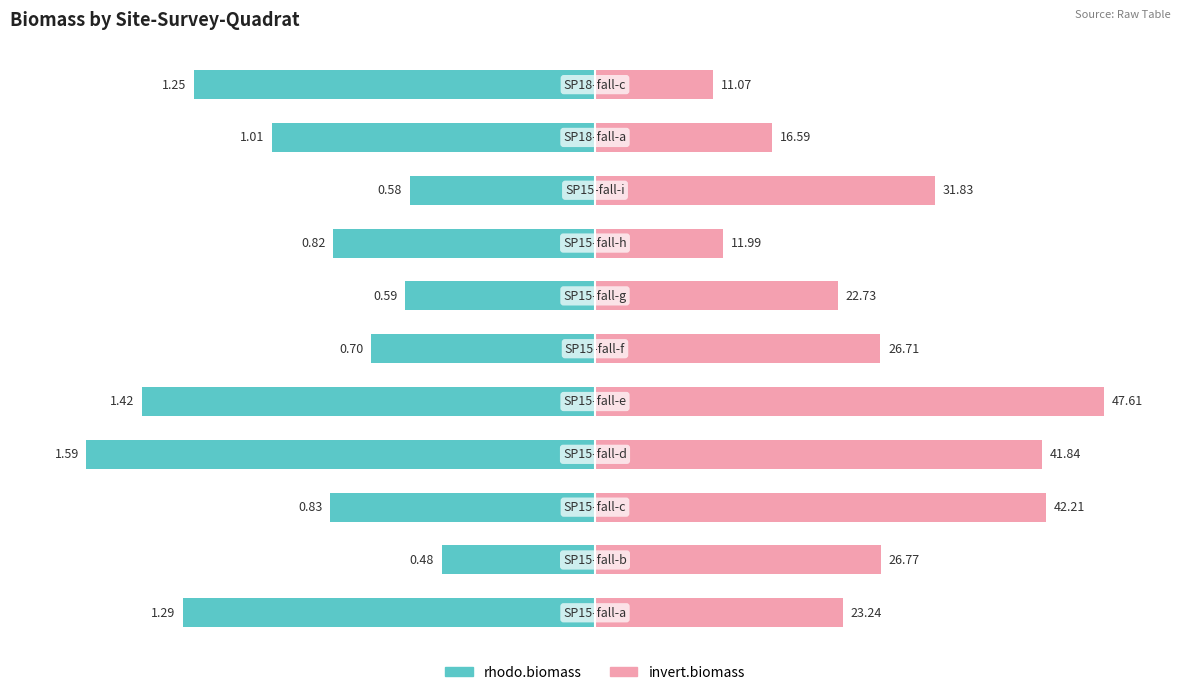

Count the number of categories in the chart.

11